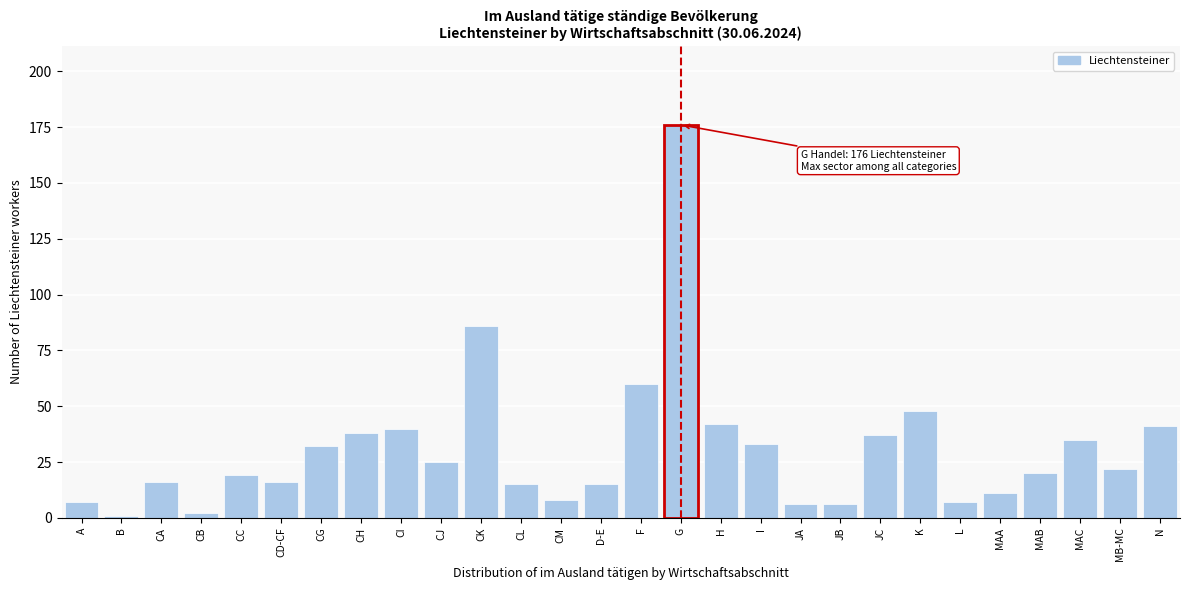

Reading right to left, list all the values displayed in this chart.

41	22	35	20	11	7	48	37	6	6	33	42	176	60	15	8	15	86	25	40	38	32	16	19	2	16	1	7